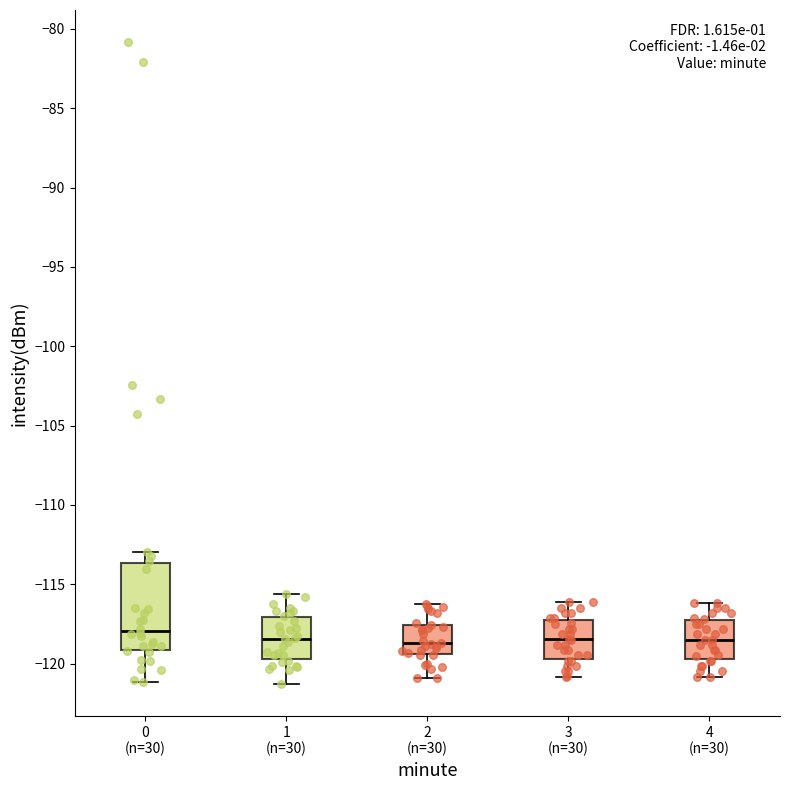

Reading left to right, transcribe this box plot: for each box, give where its median line is, the range the box spans, and where its two whiskers end, as read against the y-axis. The values are not printed on the chart, so give them approximately, as read against the axis.

0 (n=30): median -118.0, box -119.0 to -113.5, whiskers -121.0 to -113.0
1 (n=30): median -118.5, box -119.5 to -117.0, whiskers -121.5 to -115.5
2 (n=30): median -118.5, box -119.5 to -117.5, whiskers -121.0 to -116.0
3 (n=30): median -118.5, box -119.5 to -117.0, whiskers -121.0 to -116.0
4 (n=30): median -118.5, box -119.5 to -117.0, whiskers -121.0 to -116.0